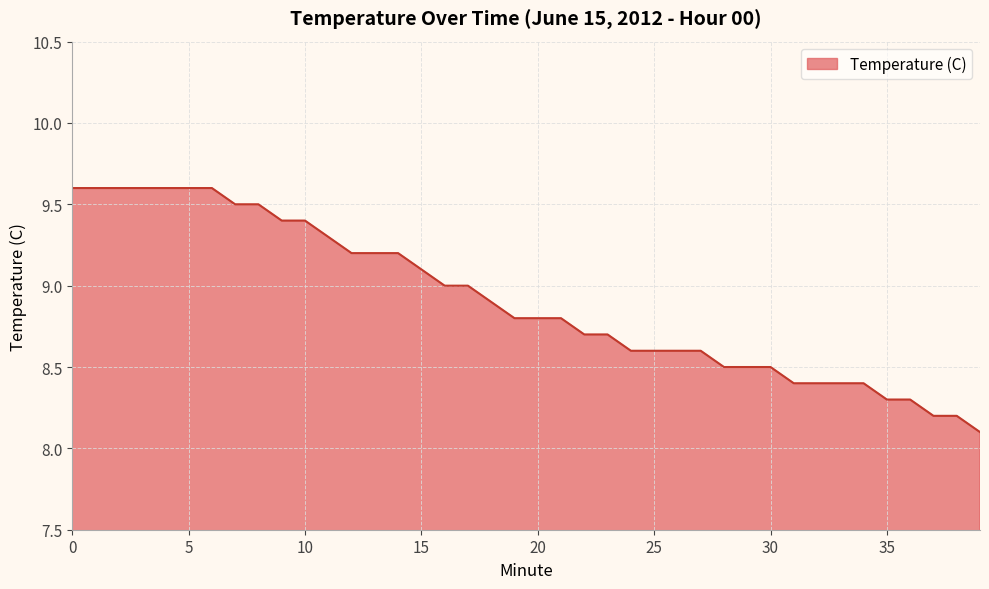

Reading right to left, extract all data points from this chart.

8.1	8.2	8.2	8.3	8.3	8.4	8.4	8.4	8.4	8.5	8.5	8.5	8.6	8.6	8.6	8.6	8.7	8.7	8.8	8.8	8.8	8.9	9.0	9.0	9.1	9.2	9.2	9.2	9.3	9.4	9.4	9.5	9.5	9.6	9.6	9.6	9.6	9.6	9.6	9.6